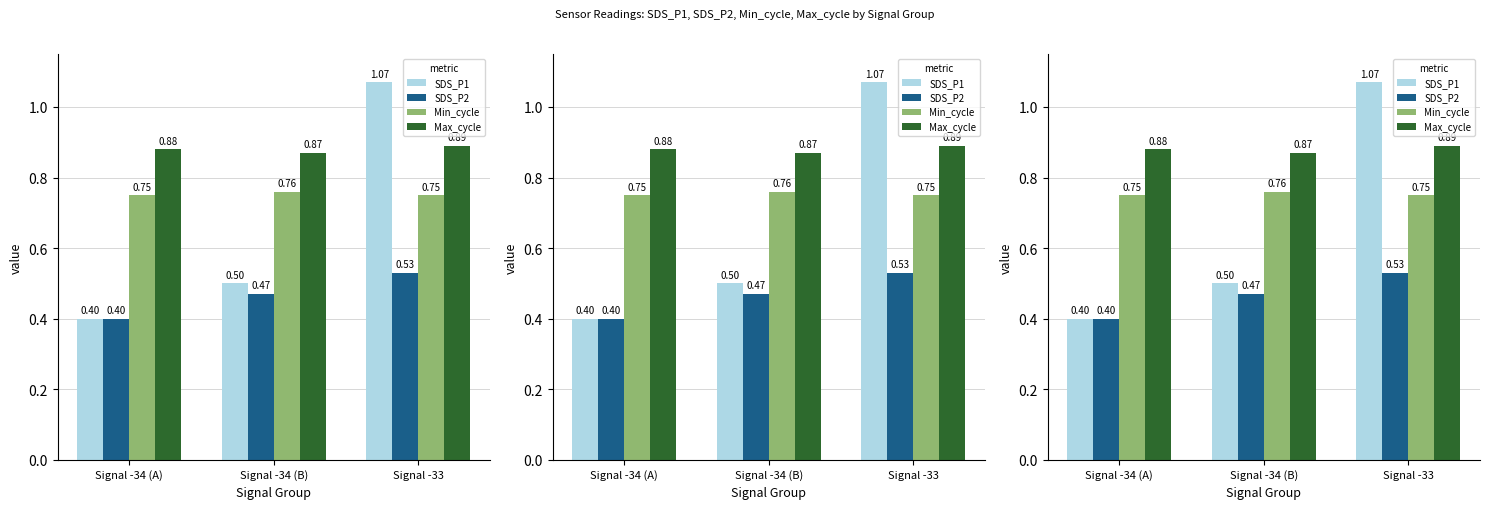

Which has a higher value, Signal -34 (B) or Signal -34 (A)?

Signal -34 (B)